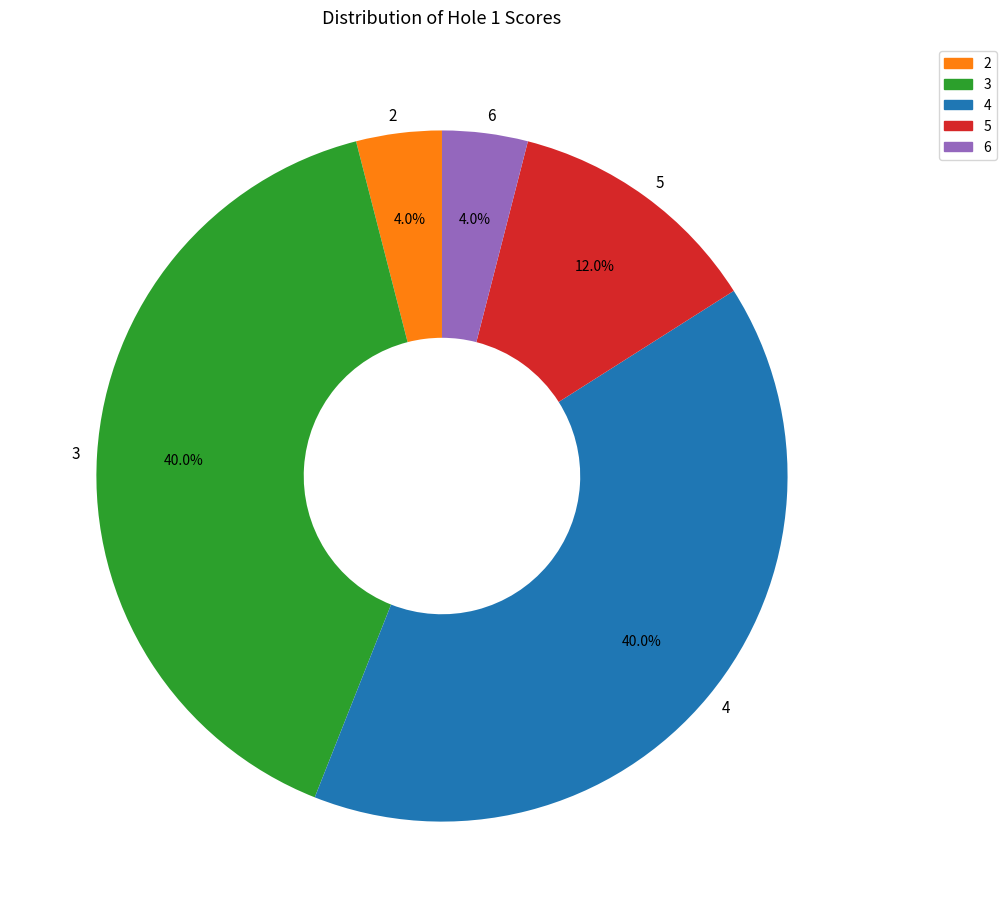

What is the ratio of the value at 5 to the value at 3?

0.3